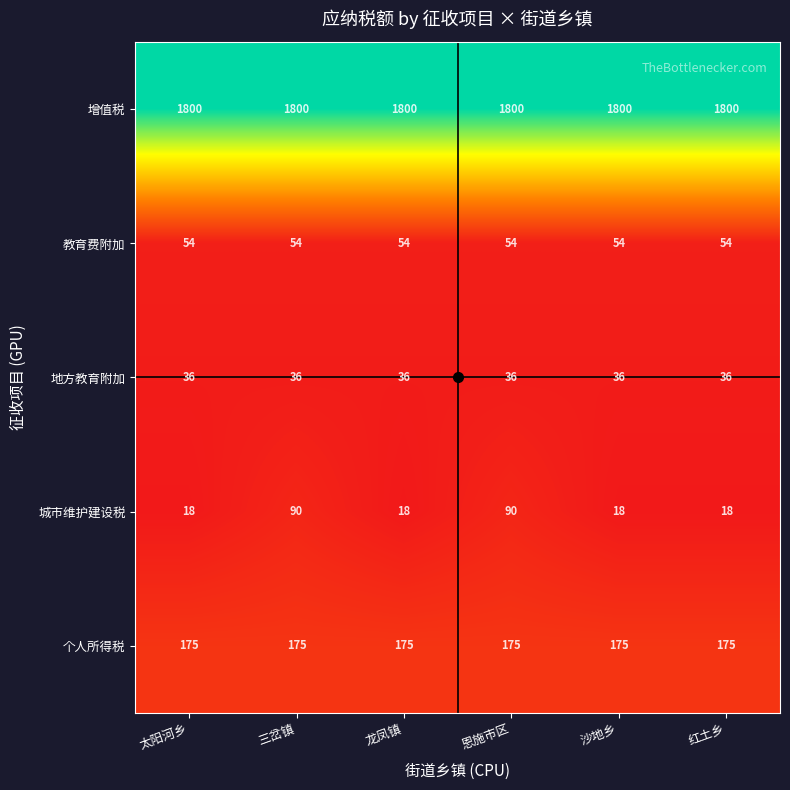

What is the total value across all series at 三岔镇?

2155